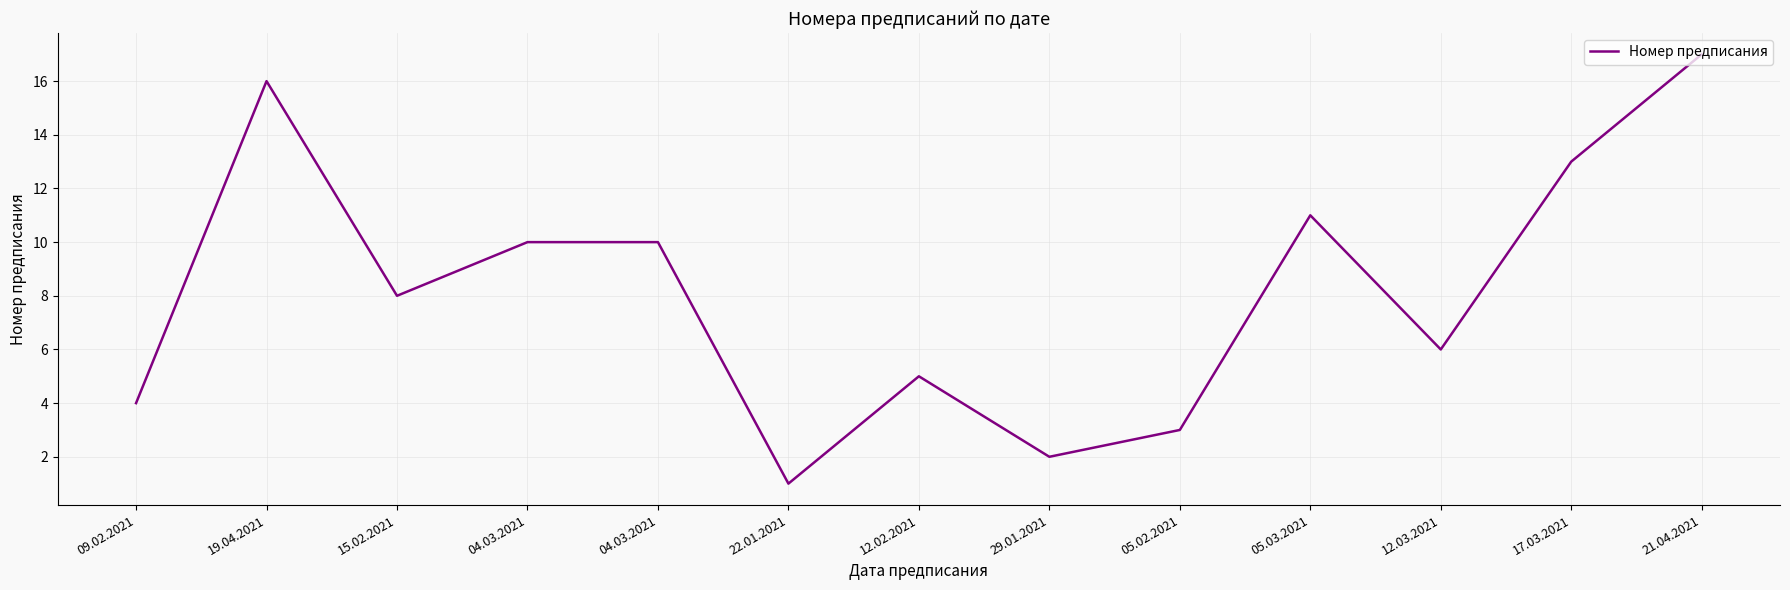

How many lines are shown in the chart?

1